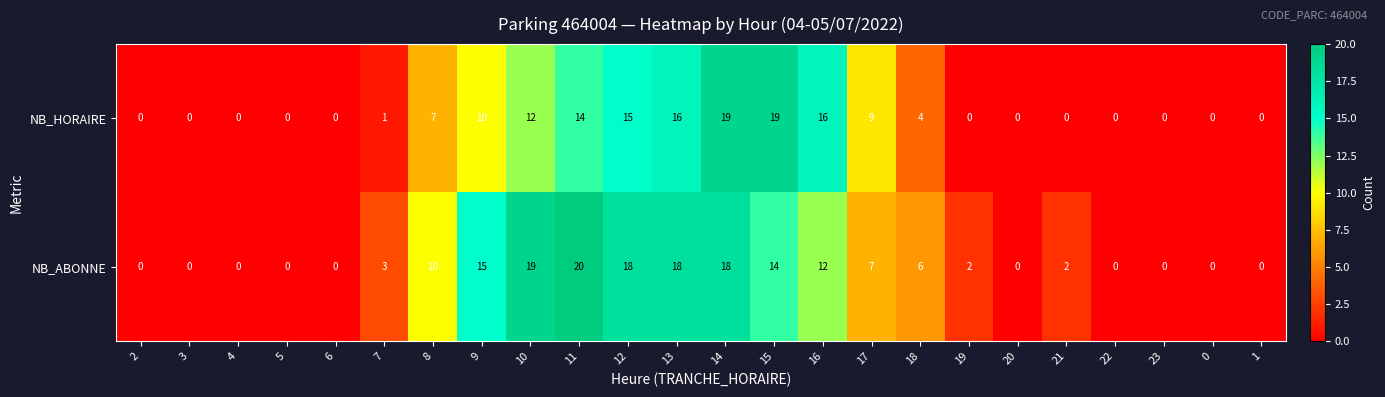

At which category does the chart reach its peak across all series?

11